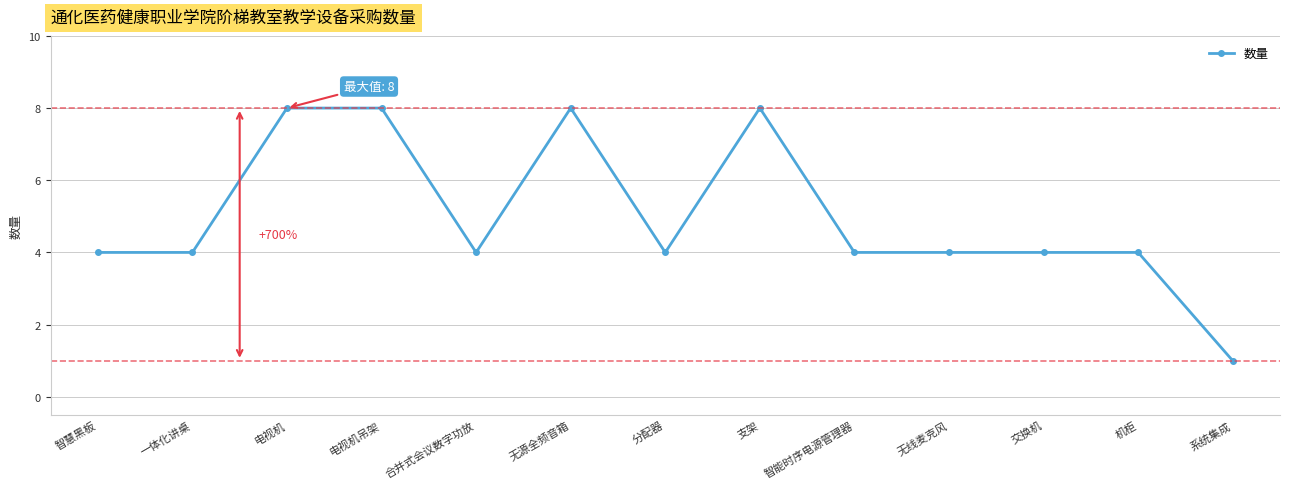

What is the approximate value at 智慧黑板?

4